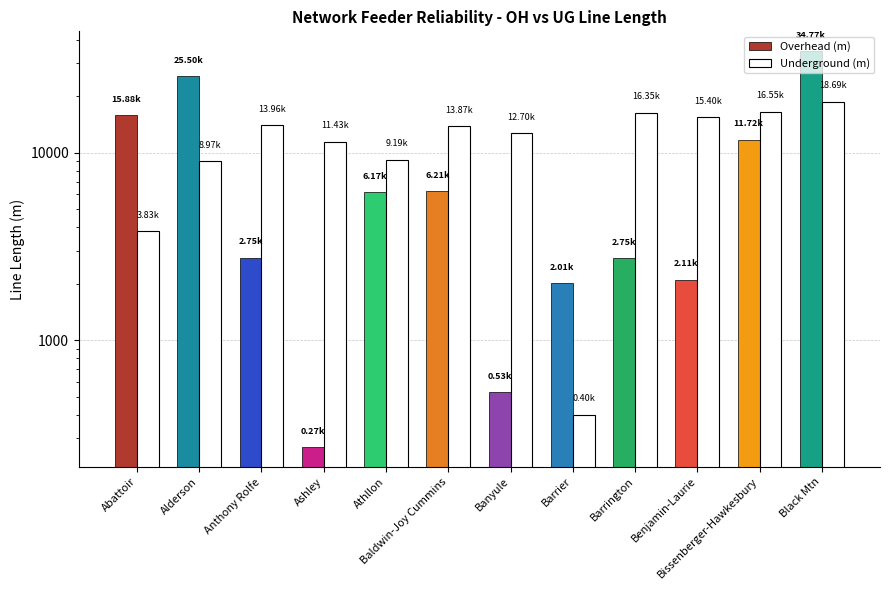

Which has a higher value, Ashley or Baldwin-Joy Cummins?

Baldwin-Joy Cummins